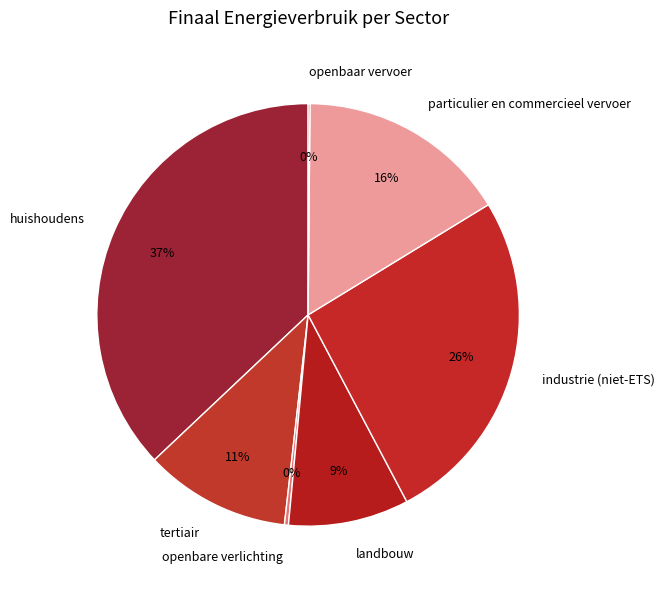

Is there a majority slice in this chart?

No